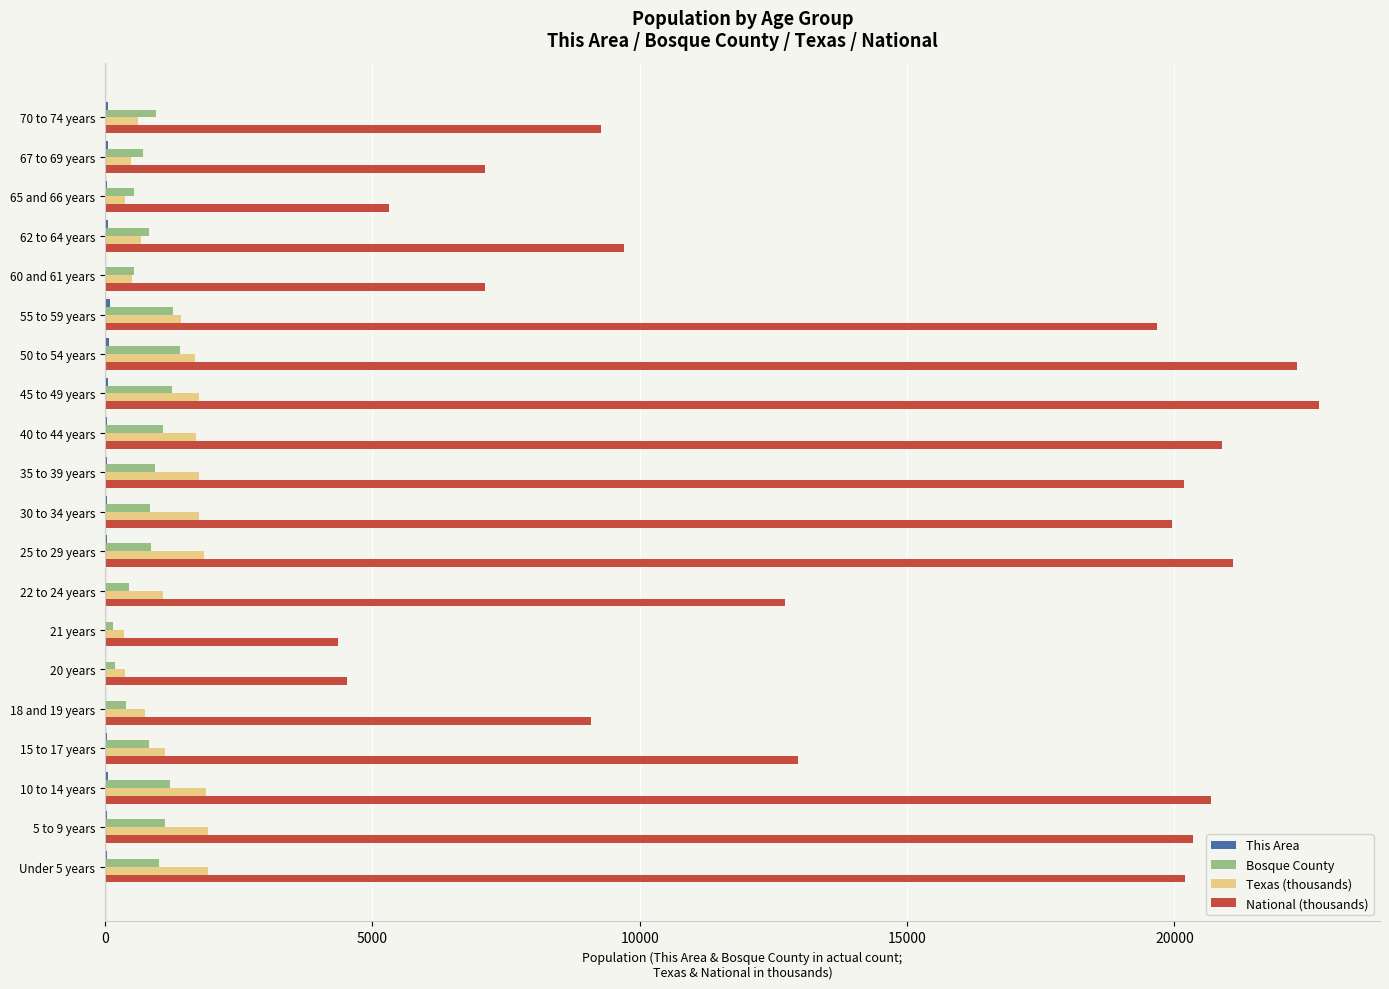

Which series has the largest total across all categories?

National (thousands)